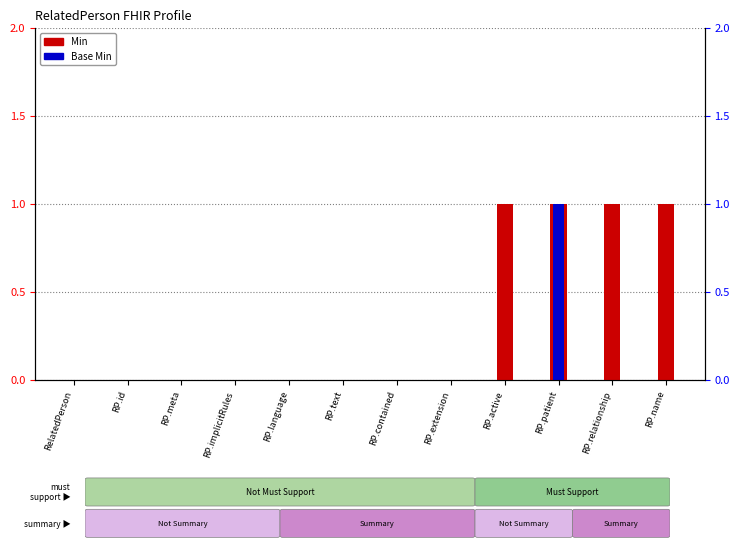

What is the value of the Base Min bar at the 10th from the left?

1